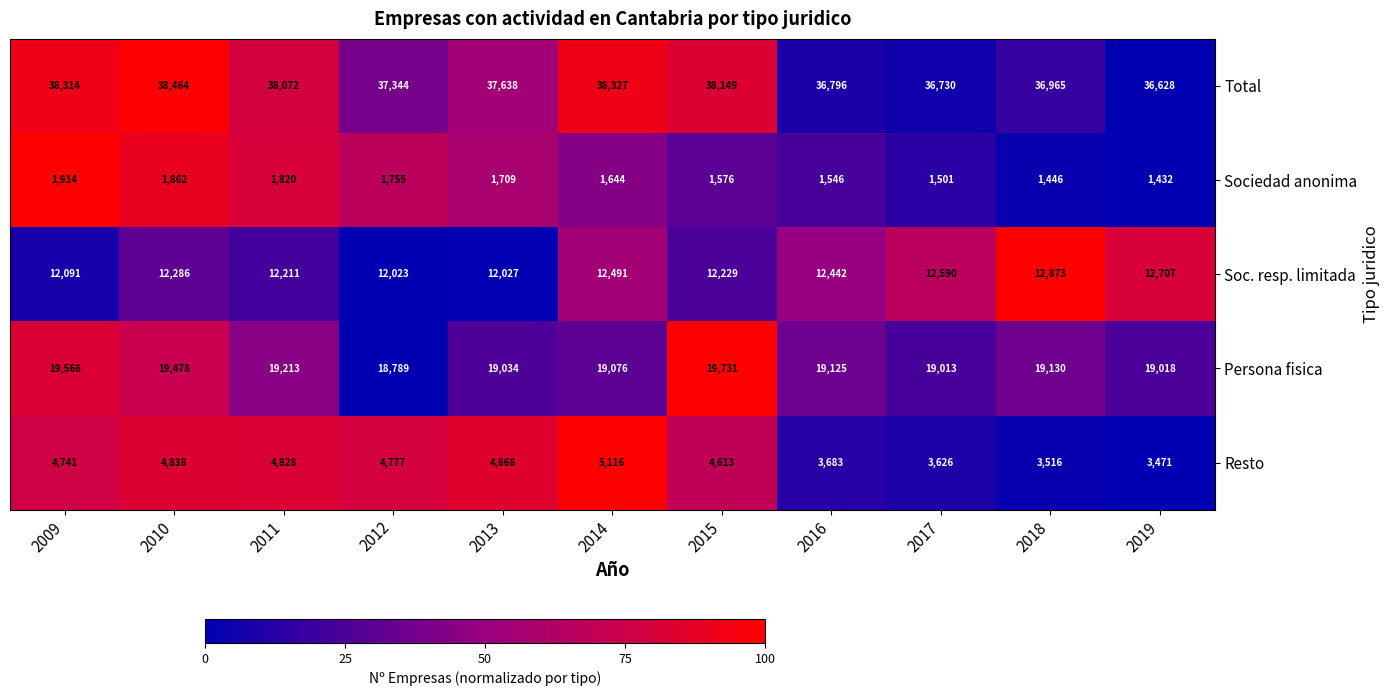

Is it true that Resto equals 5655 at 2018?

False